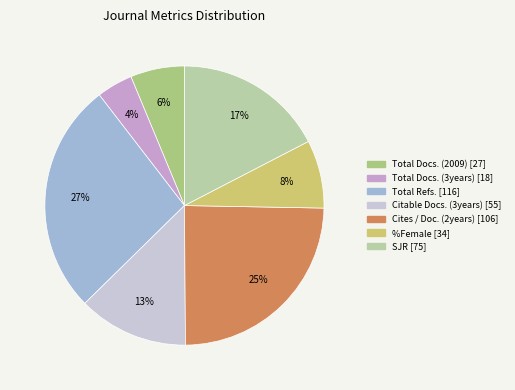

Is there a majority slice in this chart?

No